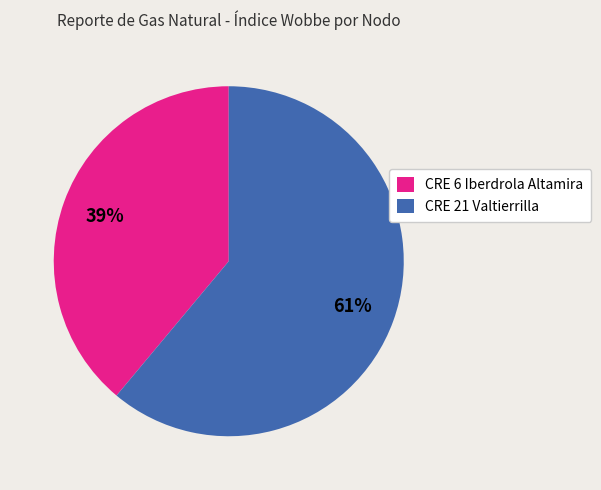

To the nearest percent, what portion does CRE 6 Iberdrola Altamira represent?

39%